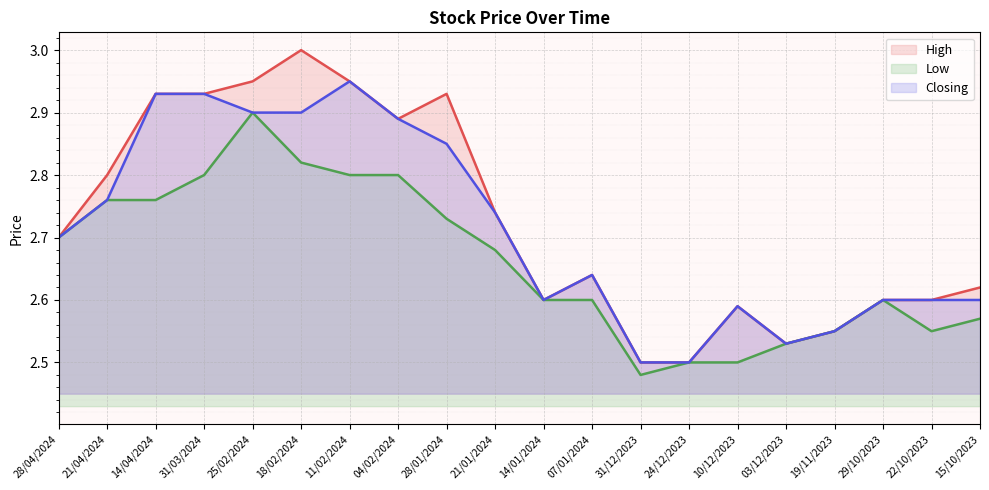

How many lines are shown in the chart?

3